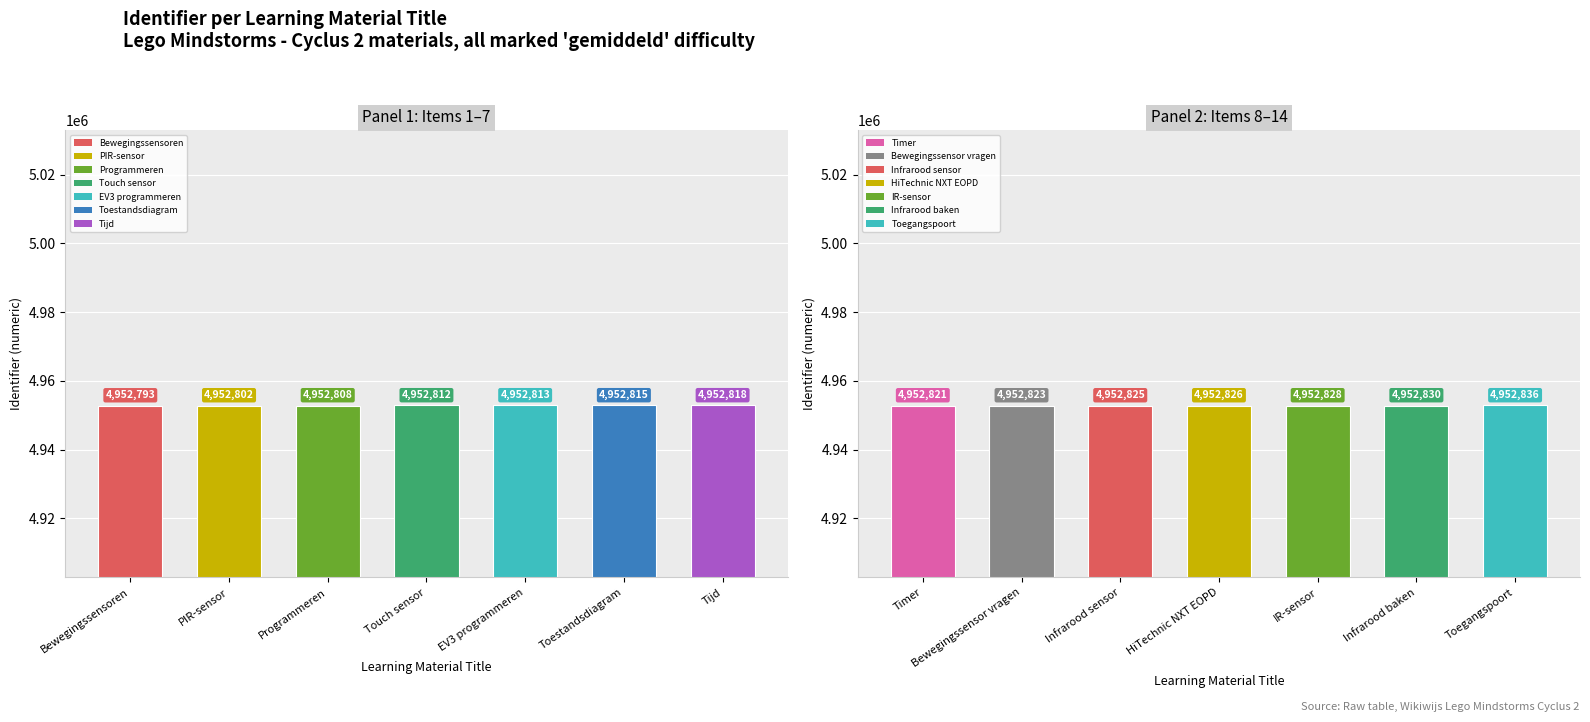

How many bars are there in total?

14